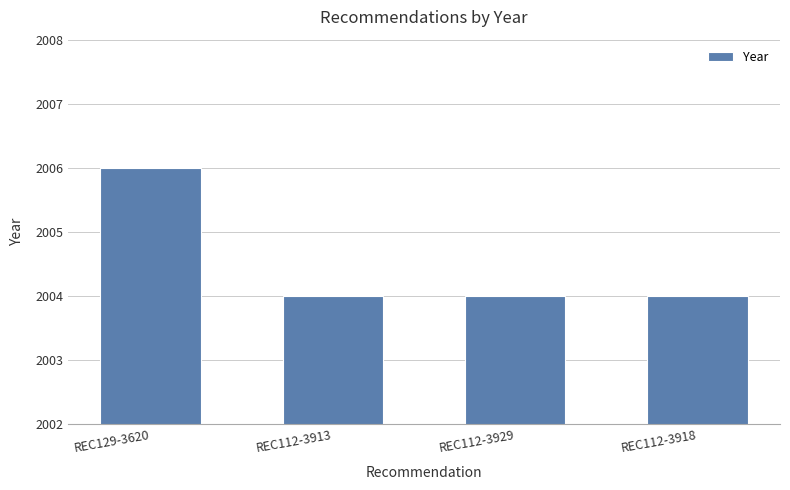

The chart shows a value of 2004 at REC112-3929. True or false?

True